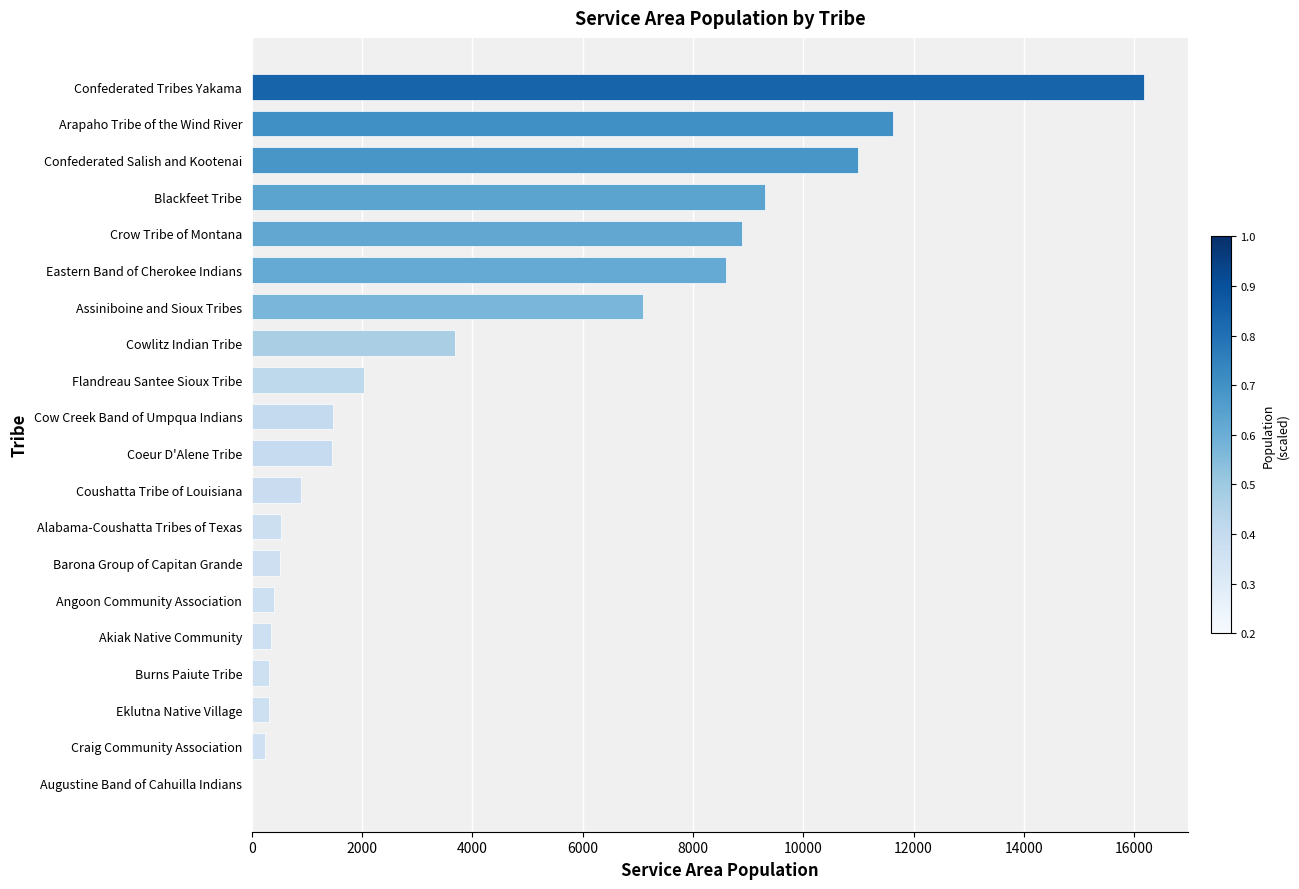

What is the sum of the values at Alabama-Coushatta Tribes of Texas and Blackfeet Tribe?

9821